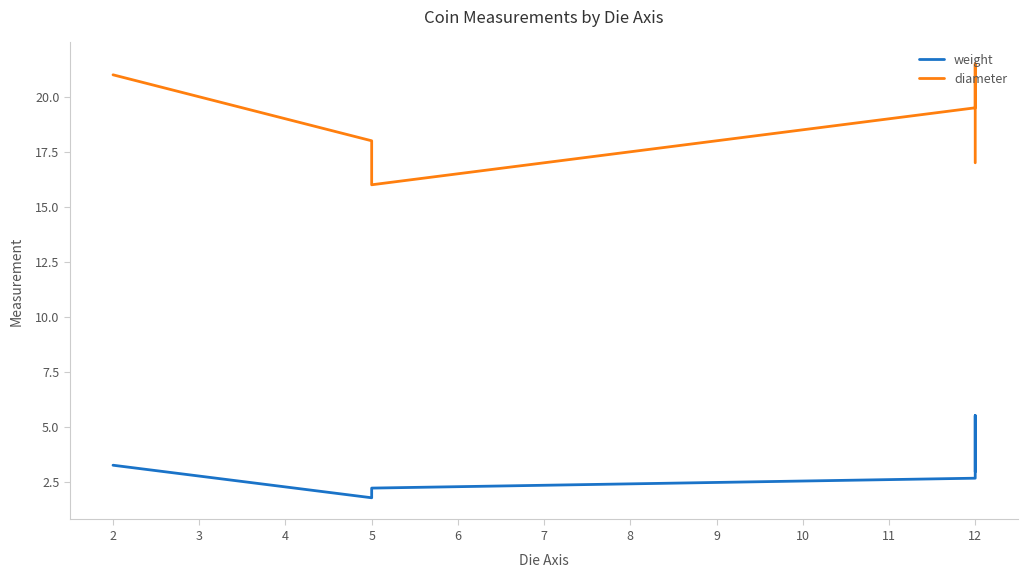

Is it true that diameter equals 30.6 at 5?

False